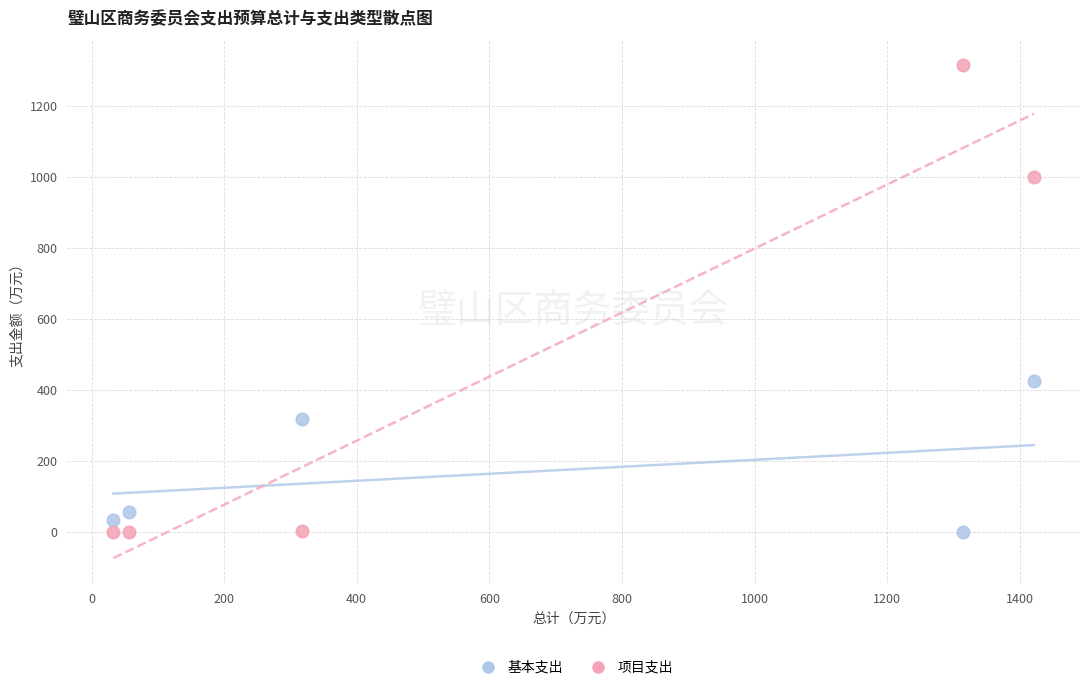

Which series has the widest spread of Y values?

项目支出